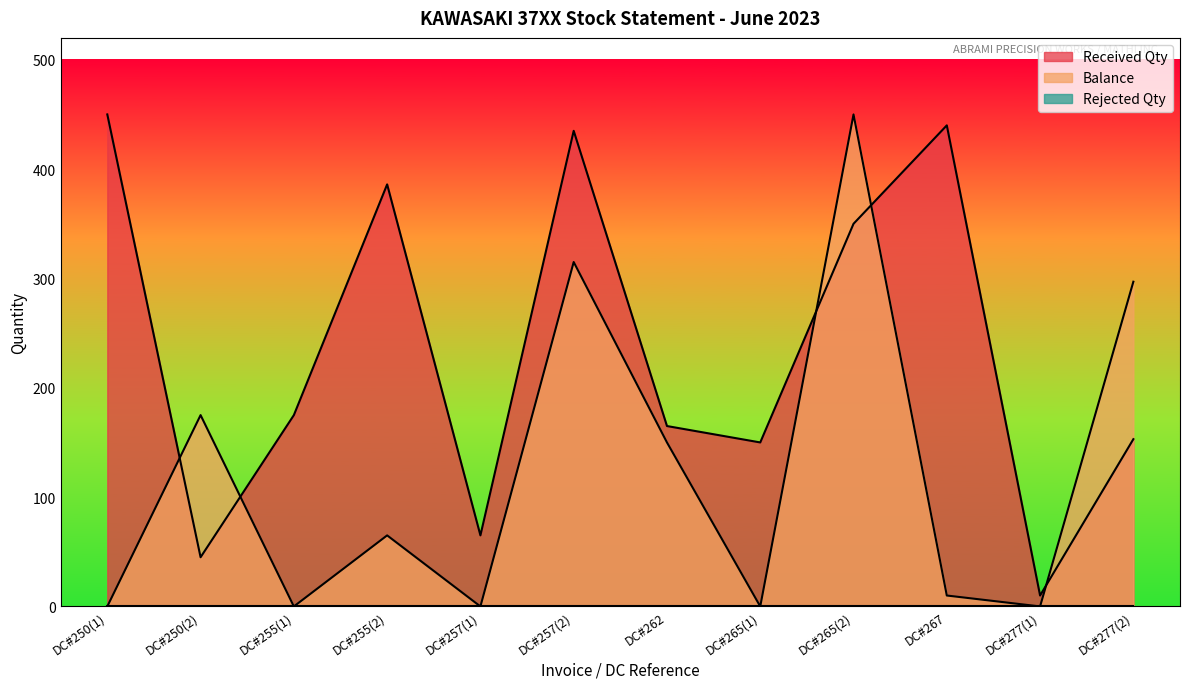

Count the number of categories in the chart.

12